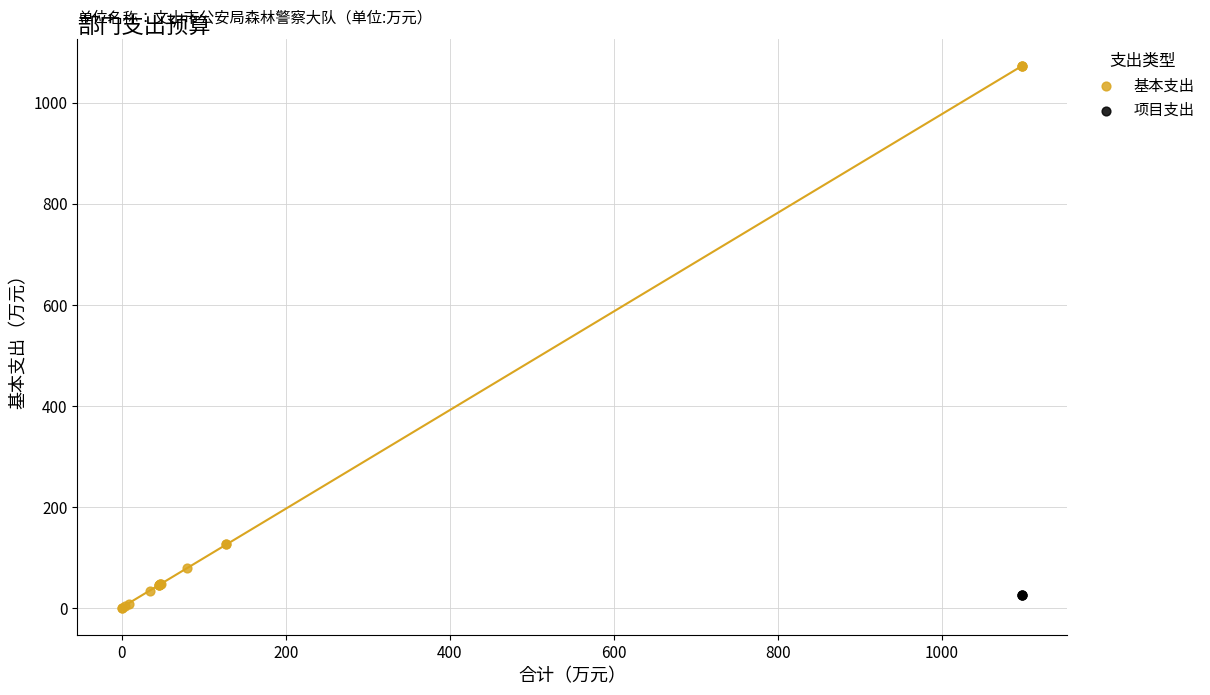

Which series contains the highest Y value?

基本支出